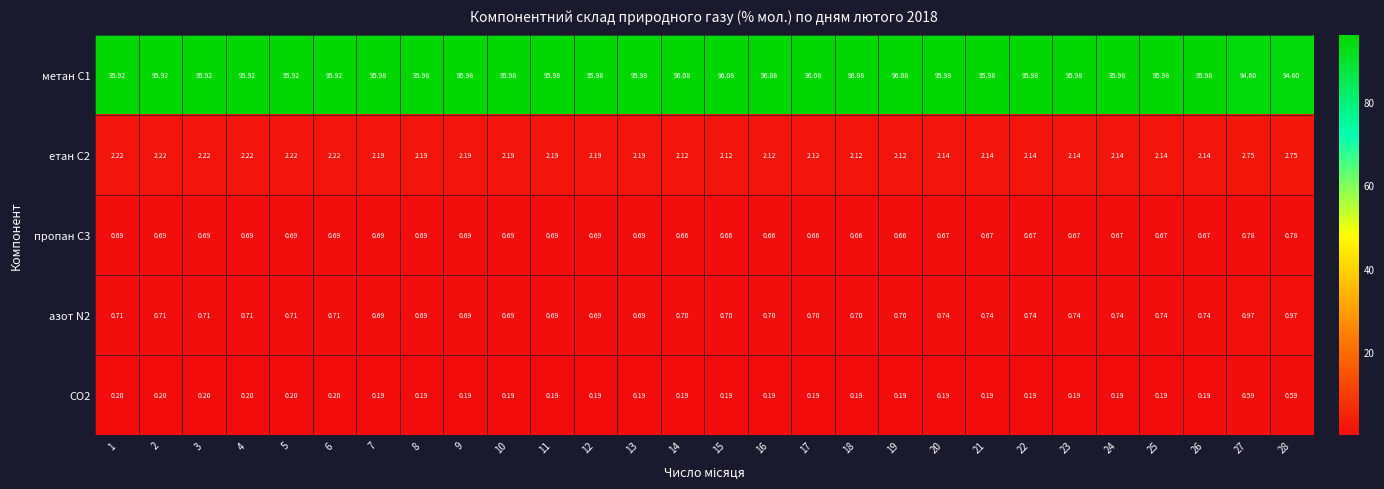

Which series has the widest spread of values?

метан С1